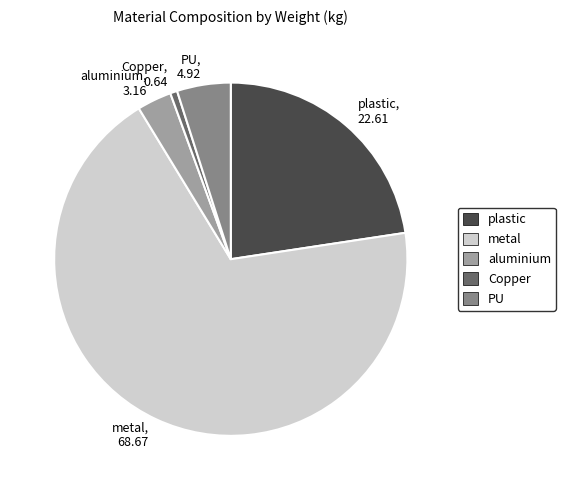

How many segments does this pie chart have?

5